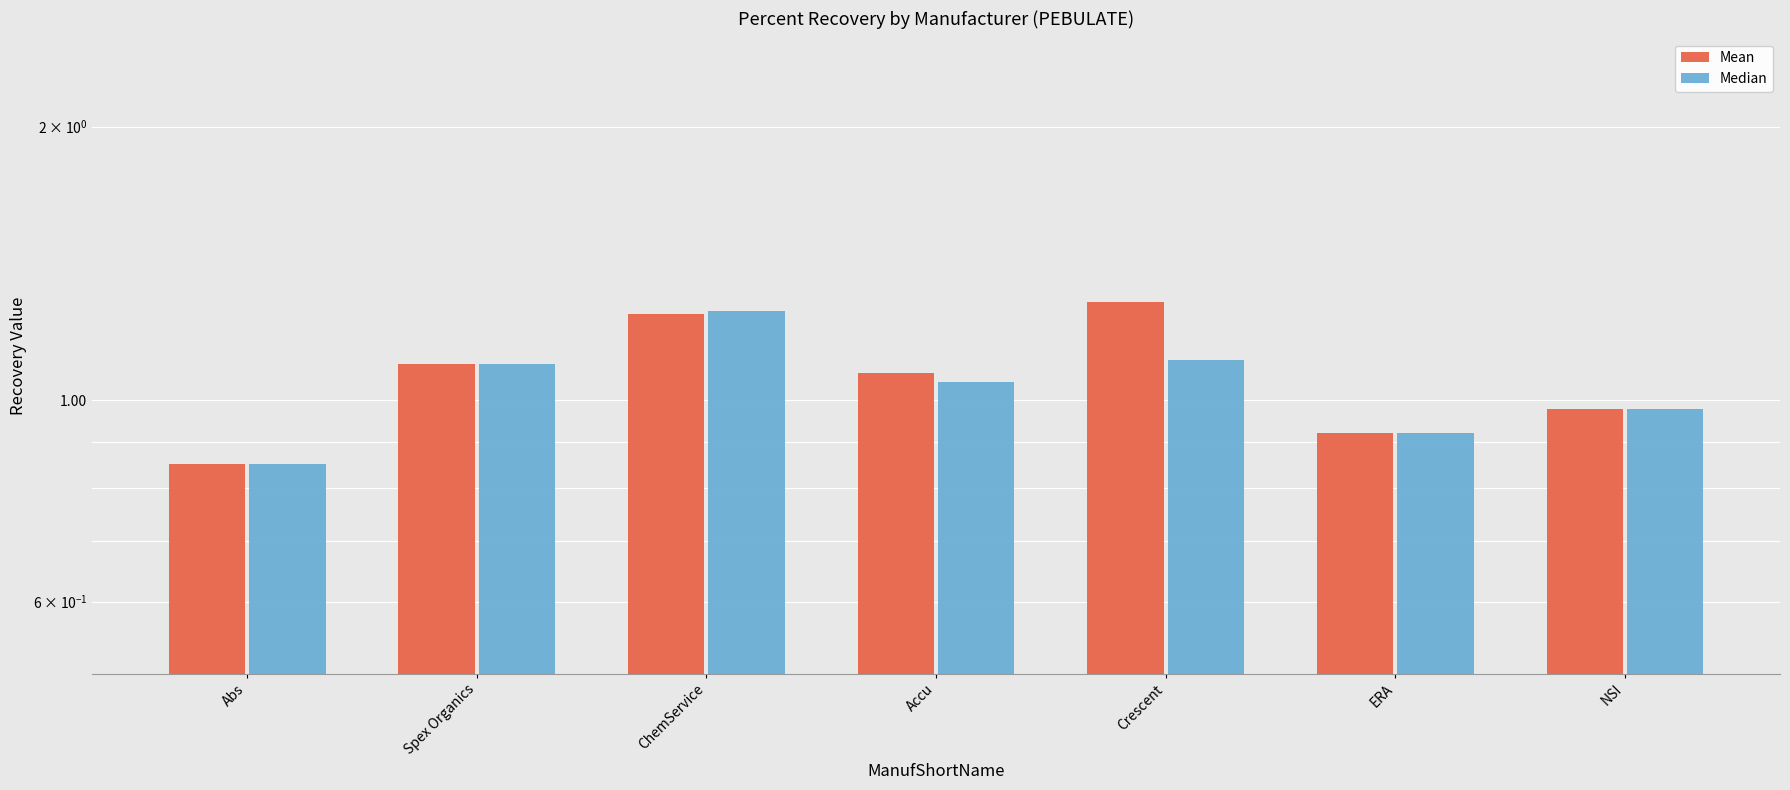

Reading right to left, list all the values displayed in this chart.

Mean: 1.0	0.9	1.3	1.1	1.2	1.1	0.9
Median: 1.0	0.9	1.1	1.0	1.3	1.1	0.9